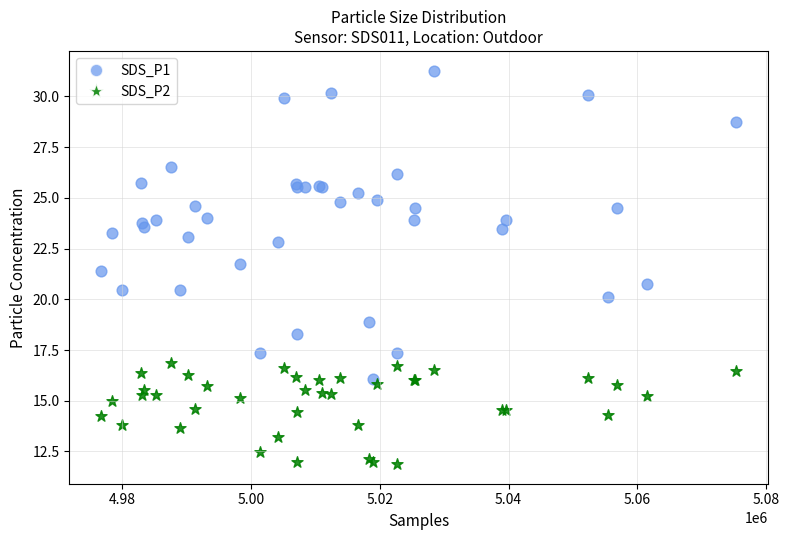

What are all the series names shown in the legend?

SDS_P1, SDS_P2